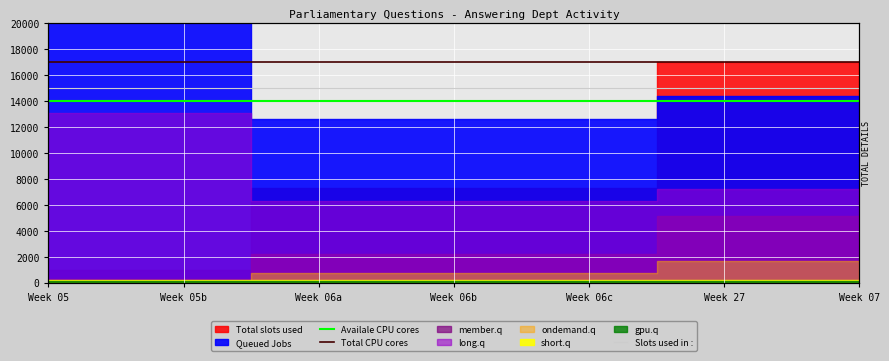

What is the maximum value for Total CPU cores?

17000